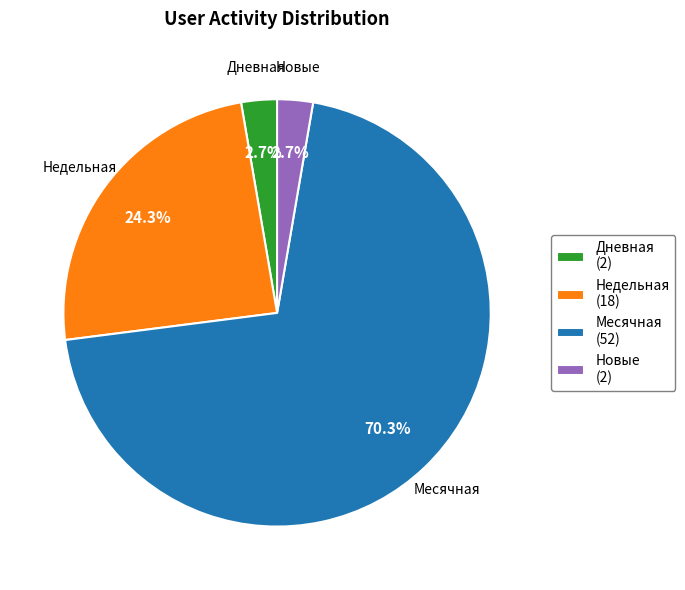

Which slice is the largest?

Месячная (52)